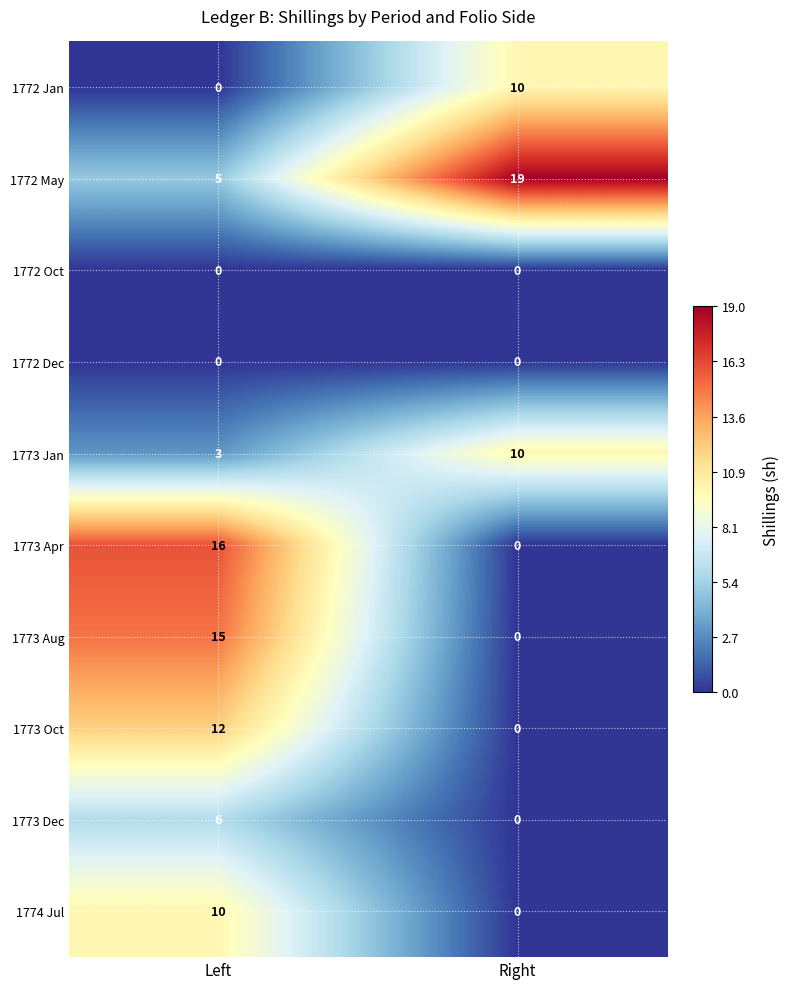

Which label corresponds to the largest value in the chart?

Right